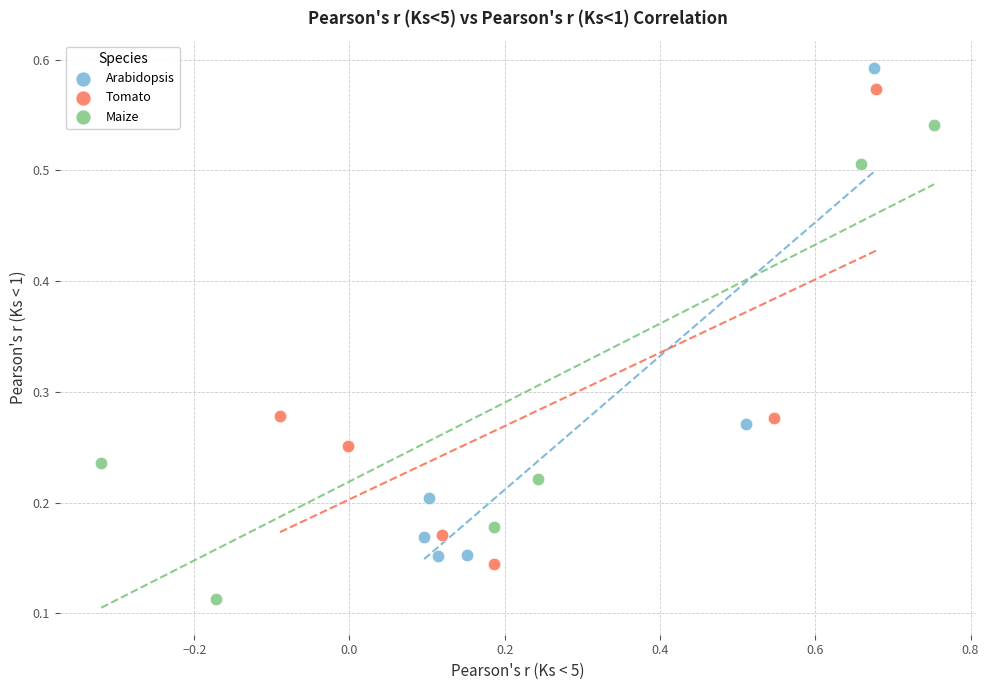

Which series contains the lowest Y value?

Maize